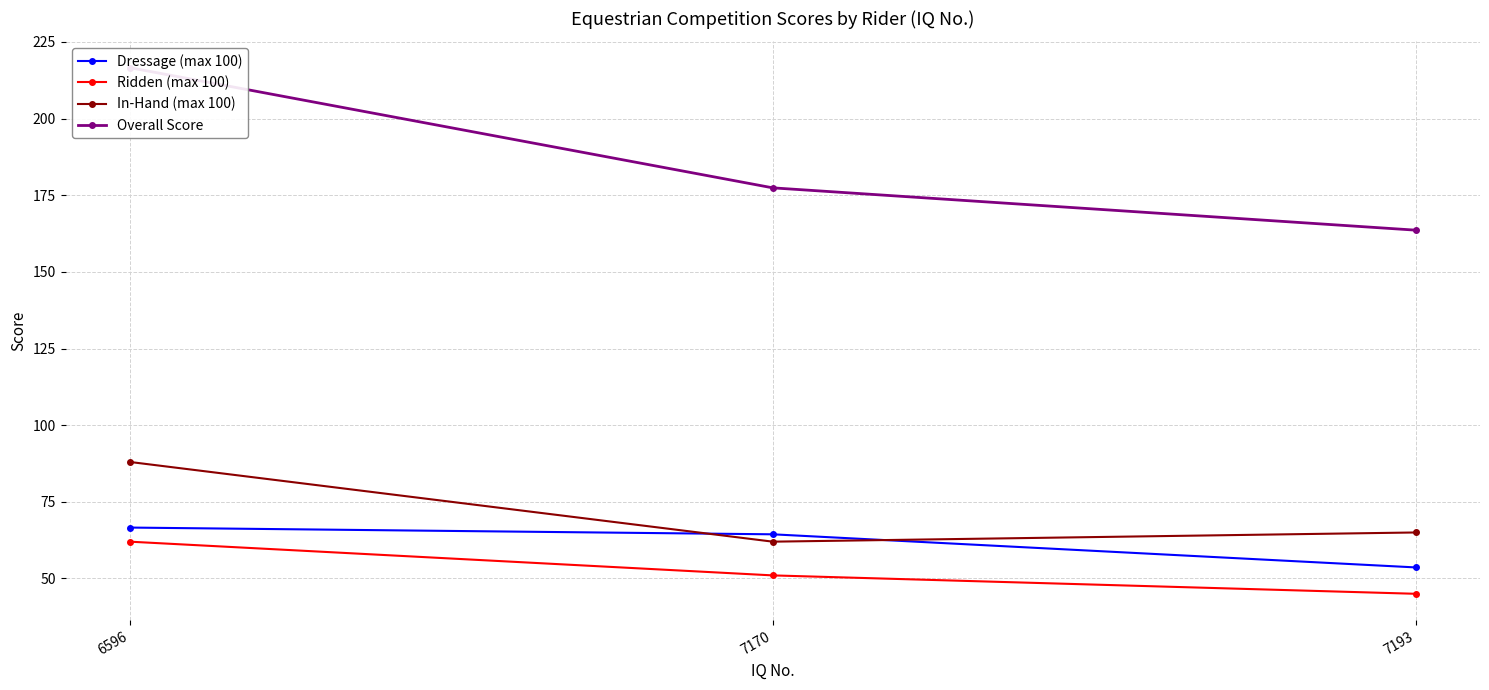

Which series has the largest range (max minus min)?

Overall Score